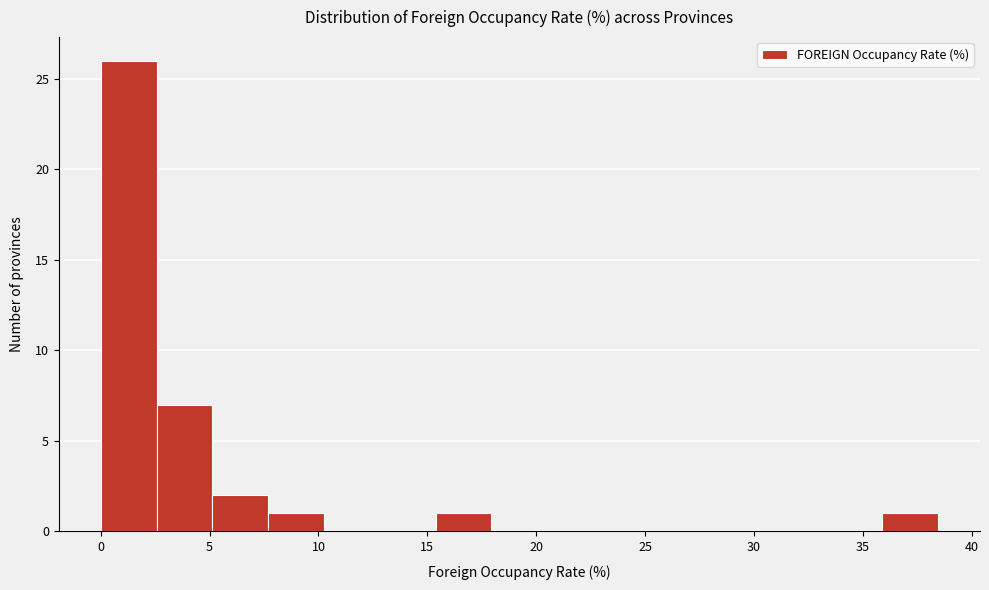

Reading left to right, transcribe this chart: for each bar, give the range it covers on the x-axis and its height. Neither the bar edges nor the heights are printed on the chart, so give them approximately, as read against the axes.

0.0 to 2.5: 26
2.5 to 5.0: 7
5.0 to 7.5: 2
7.5 to 10.5: 1
10.5 to 13.0: 0
13.0 to 15.5: 0
15.5 to 18.0: 1
18.0 to 20.5: 0
20.5 to 23.0: 0
23.0 to 25.5: 0
25.5 to 28.0: 0
28.0 to 31.0: 0
31.0 to 33.5: 0
33.5 to 36.0: 0
36.0 to 38.5: 1